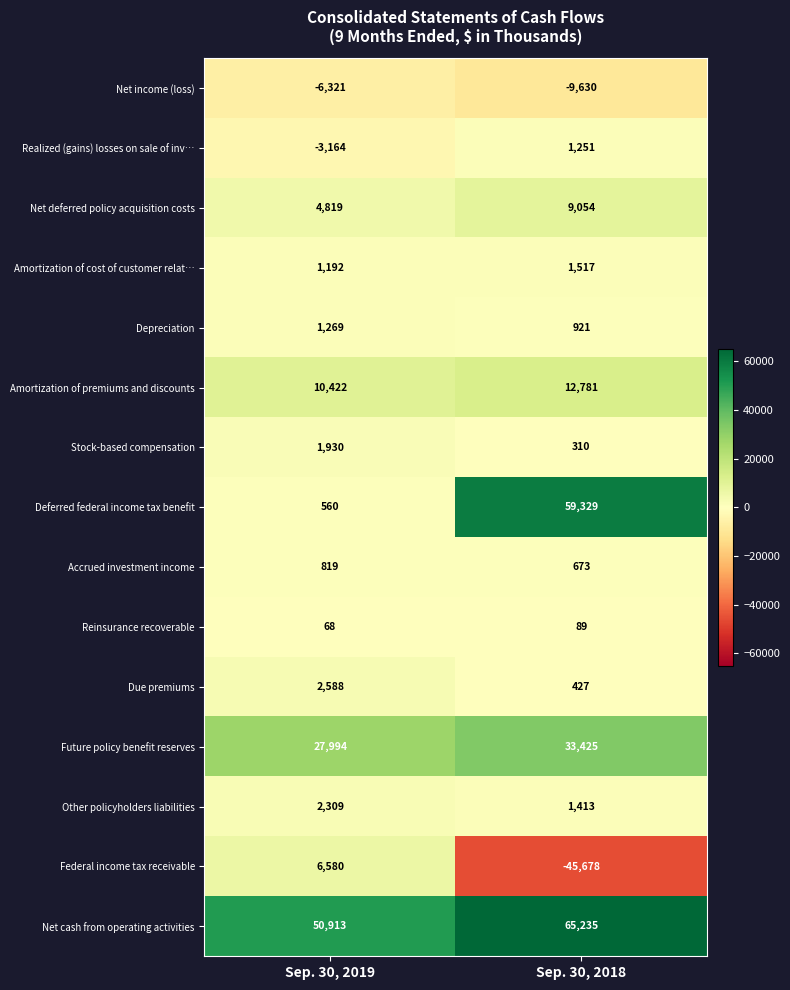

Reading right to left, transcribe all the data shown in this chart.

Net income (loss): -9630	-6321
Realized (gains) losses on sale of inv…: 1251	-3164
Net deferred policy acquisition costs: 9054	4819
Amortization of cost of customer relat…: 1517	1192
Depreciation: 921	1269
Amortization of premiums and discounts: 12781	10422
Stock-based compensation: 310	1930
Deferred federal income tax benefit: 59329	560
Accrued investment income: 673	819
Reinsurance recoverable: 89	68
Due premiums: 427	2588
Future policy benefit reserves: 33425	27994
Other policyholders liabilities: 1413	2309
Federal income tax receivable: -45678	6580
Net cash from operating activities: 65235	50913